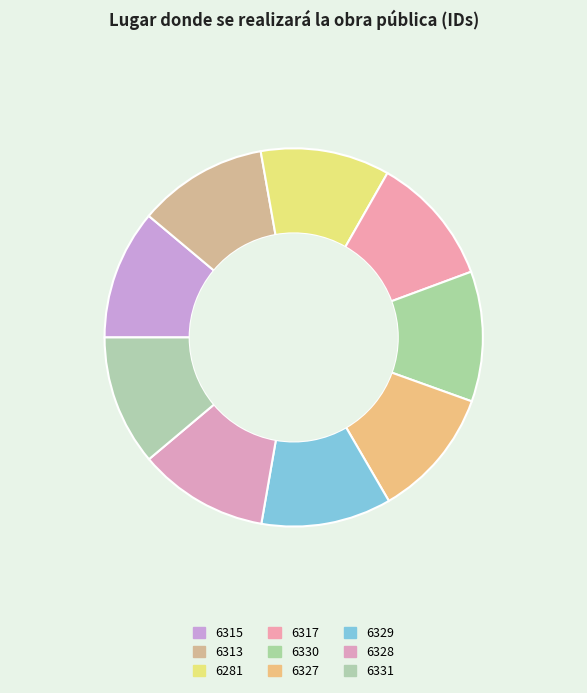

To the nearest percent, what is the combined percentage of 6329 and 6313?

22%